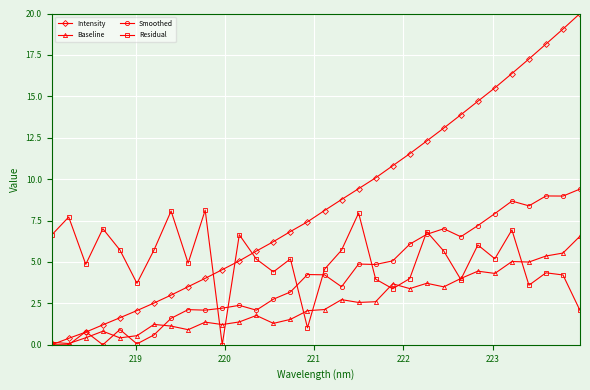

Which series has the widest spread of values?

Intensity